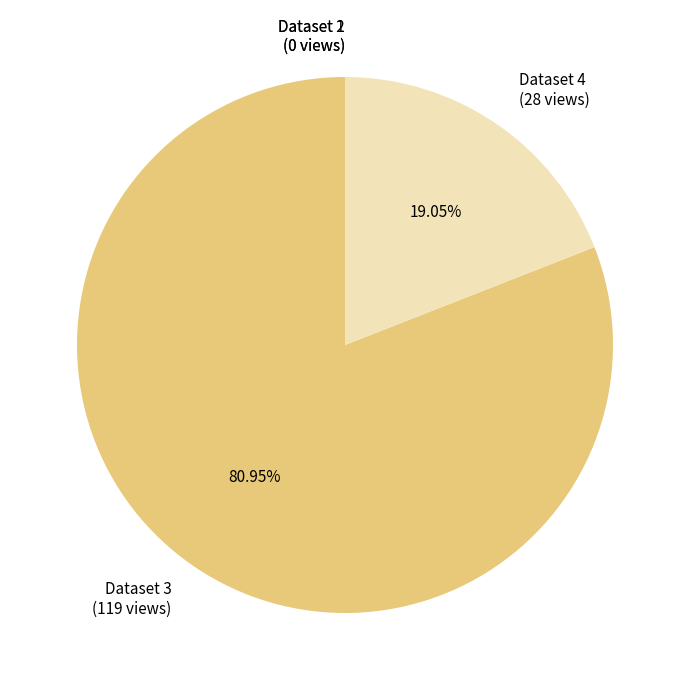

Is the sum of Dataset 3 (119 views) and Dataset 4 (28 views) greater than half?

Yes